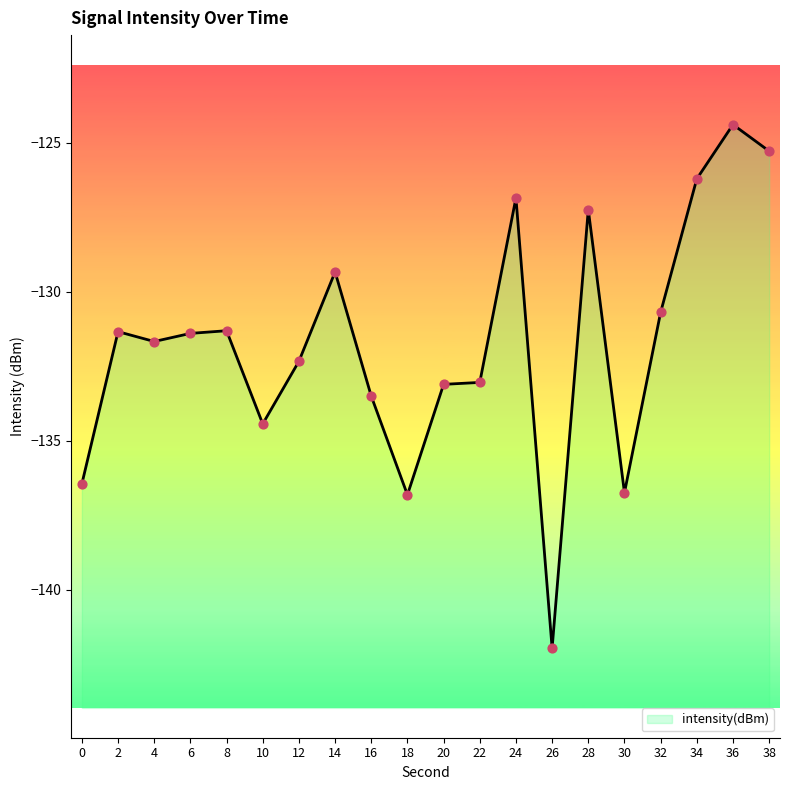

What is the change in value from 14 to 24?

+2.5